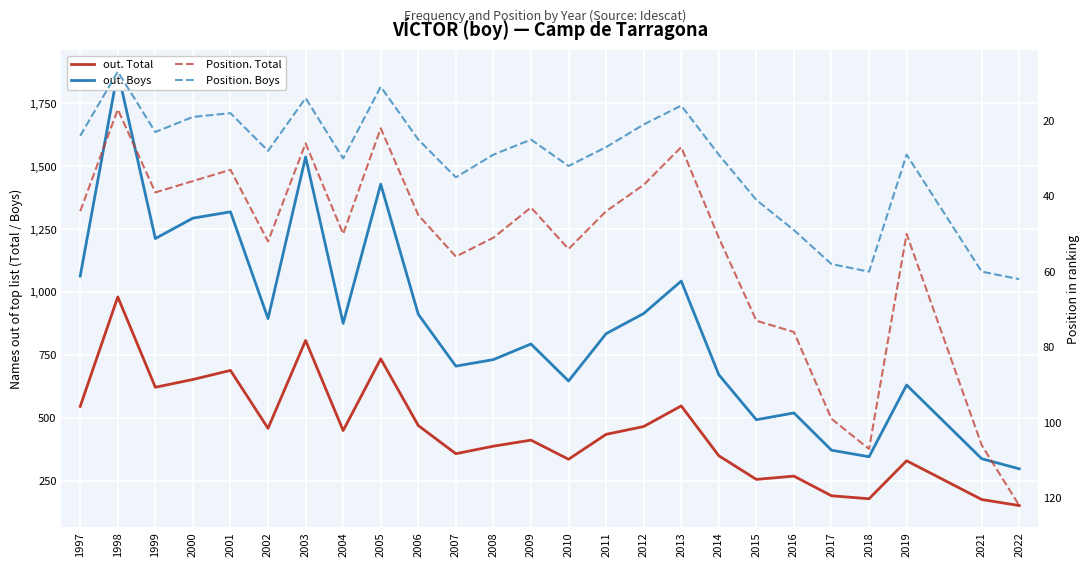

Reading left to right, what are all the values shown in this chart?

out. Total: 1997=546	1998=981	1999=622	2000=653	2001=689	2002=459	2003=808	2004=450	2005=735	2006=470	2007=358	2008=388	2009=412	2010=336	2011=435	2012=466	2013=548	2014=350	2015=256	2016=269	2017=191	2018=179	2019=330	2021=176	2022=152
out. Boys: 1997=1064	1998=1876	1999=1213	2000=1294	2001=1319	2002=895	2003=1537	2004=876	2005=1429	2006=912	2007=706	2008=732	2009=794	2010=647	2011=835	2012=915	2013=1044	2014=672	2015=493	2016=520	2017=372	2018=346	2019=631	2021=338	2022=298
Position. Total: 1997=44	1998=17	1999=39	2000=36	2001=33	2002=52	2003=26	2004=50	2005=22	2006=45	2007=56	2008=51	2009=43	2010=54	2011=44	2012=37	2013=27	2014=51	2015=73	2016=76	2017=99	2018=107	2019=50	2021=106	2022=122
Position. Boys: 1997=24	1998=7	1999=23	2000=19	2001=18	2002=28	2003=14	2004=30	2005=11	2006=25	2007=35	2008=29	2009=25	2010=32	2011=27	2012=21	2013=16	2014=29	2015=41	2016=49	2017=58	2018=60	2019=29	2021=60	2022=62